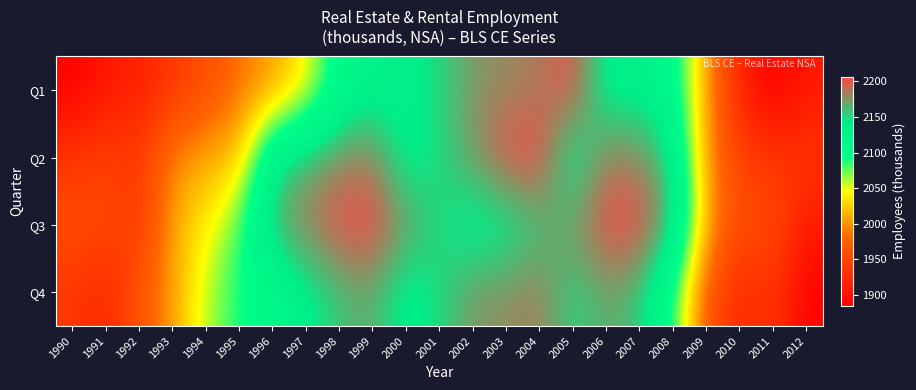

Rank the series by their average value, from lowest to highest.

Q1, Q4, Q2, Q3